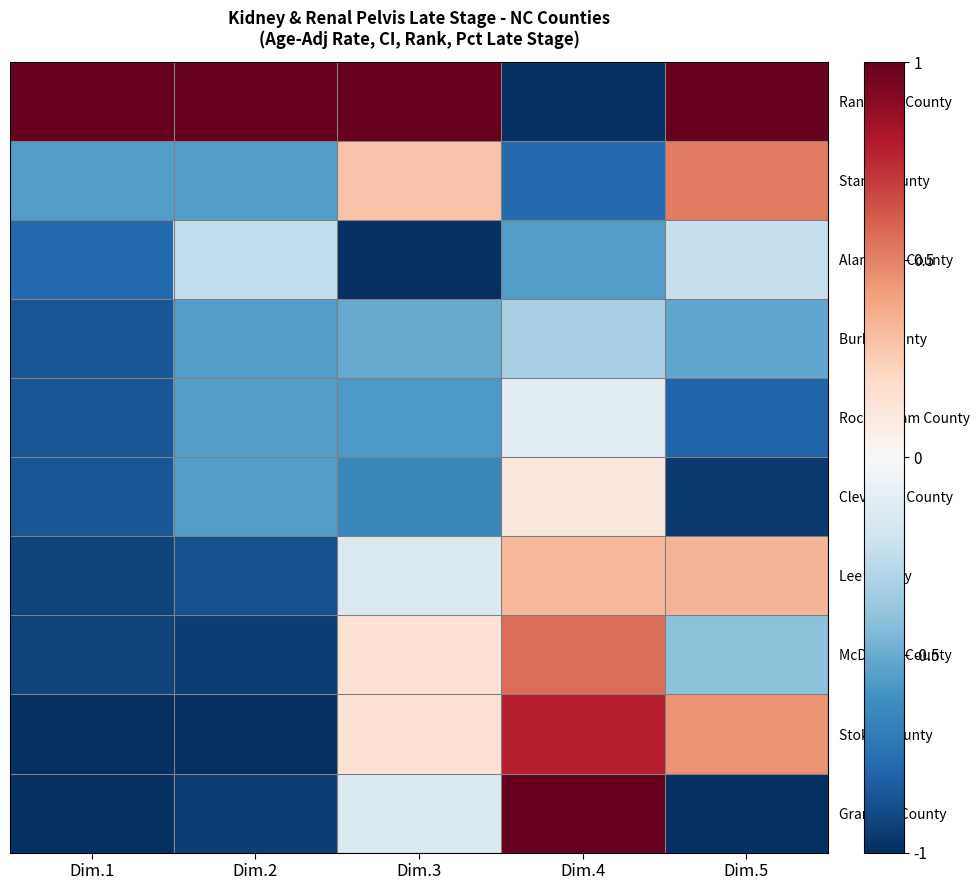

Rank the series at Dim.1 from highest to lowest value.

Randolph County, Stanly County, Alamance County, Burke County, Rockingham County, Cleveland County, Lee County, McDowell County, Stokes County, Granville County